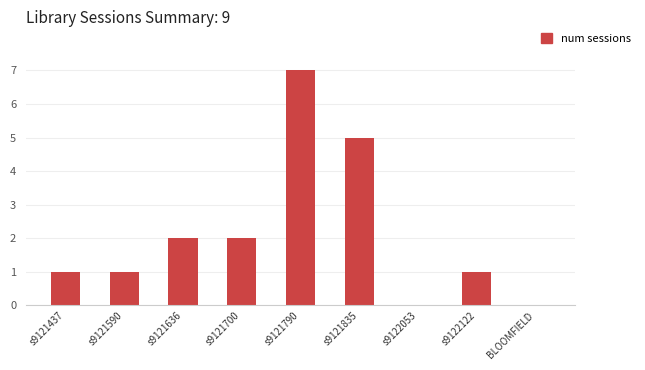

Which has a higher value, s9121835 or s9121437?

s9121835